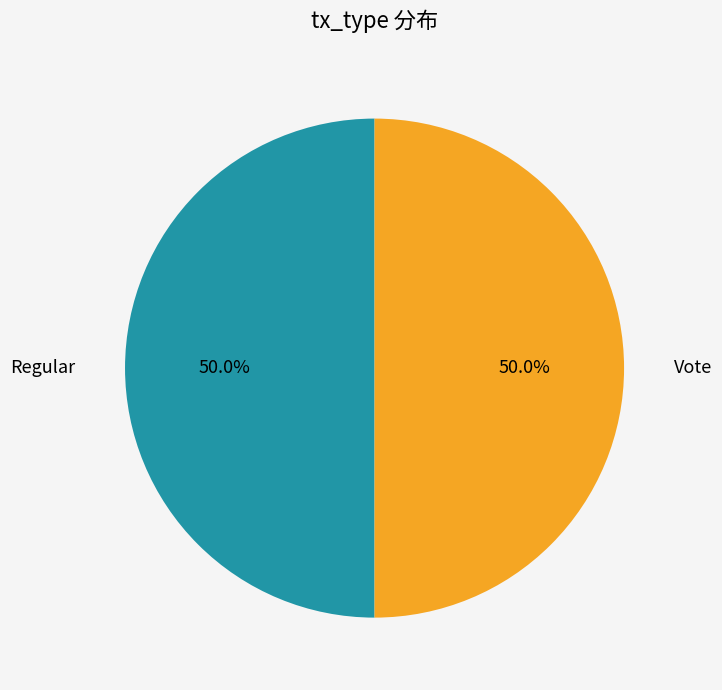

How many segments does this pie chart have?

2